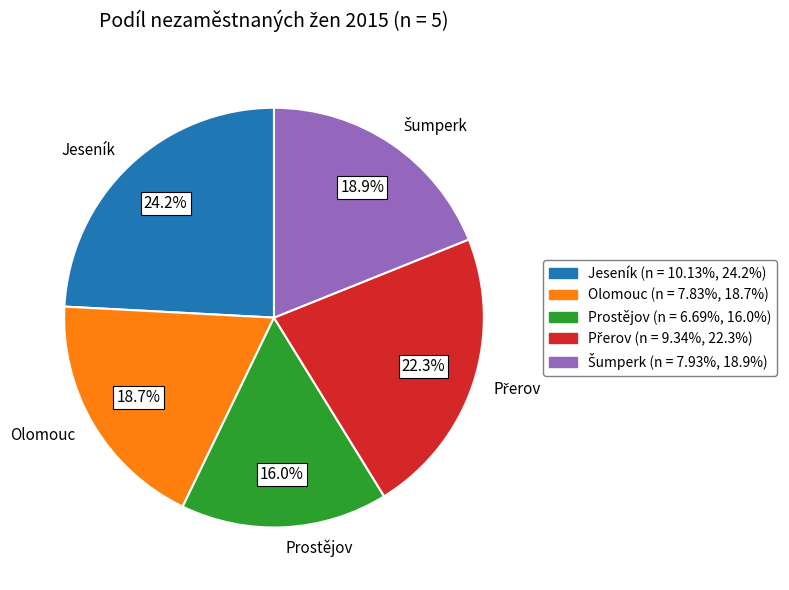

What is the smallest slice in the pie chart?

Prostějov